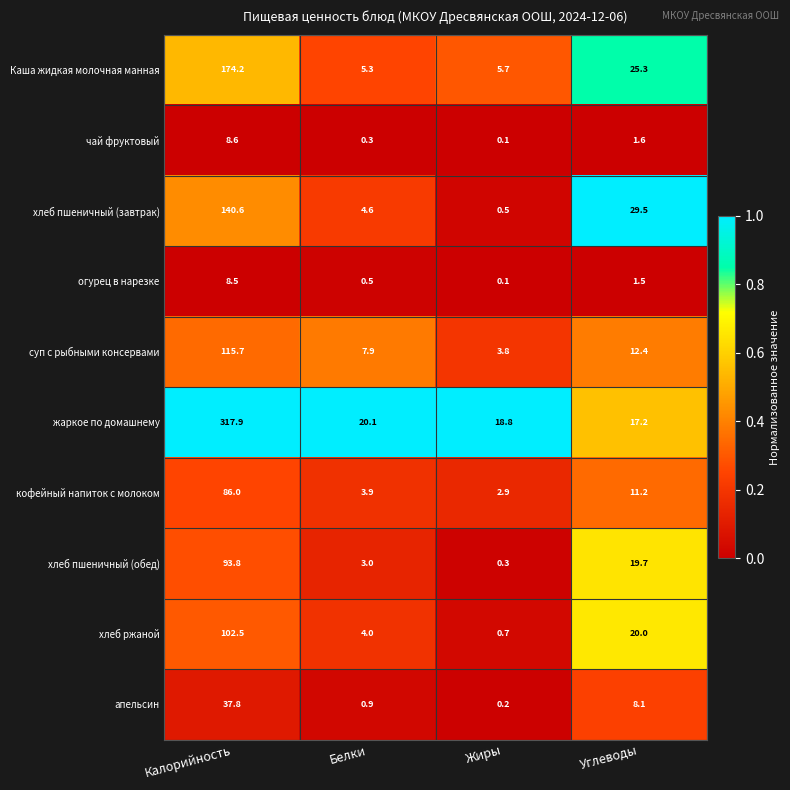

Rank the series at Белки from highest to lowest value.

жаркое по домашнему, суп с рыбными консервами, Каша жидкая молочная манная, хлеб пшеничный (завтрак), хлеб ржаной, кофейный напиток с молоком, хлеб пшеничный (обед), апельсин, огурец в нарезке, чай фруктовый